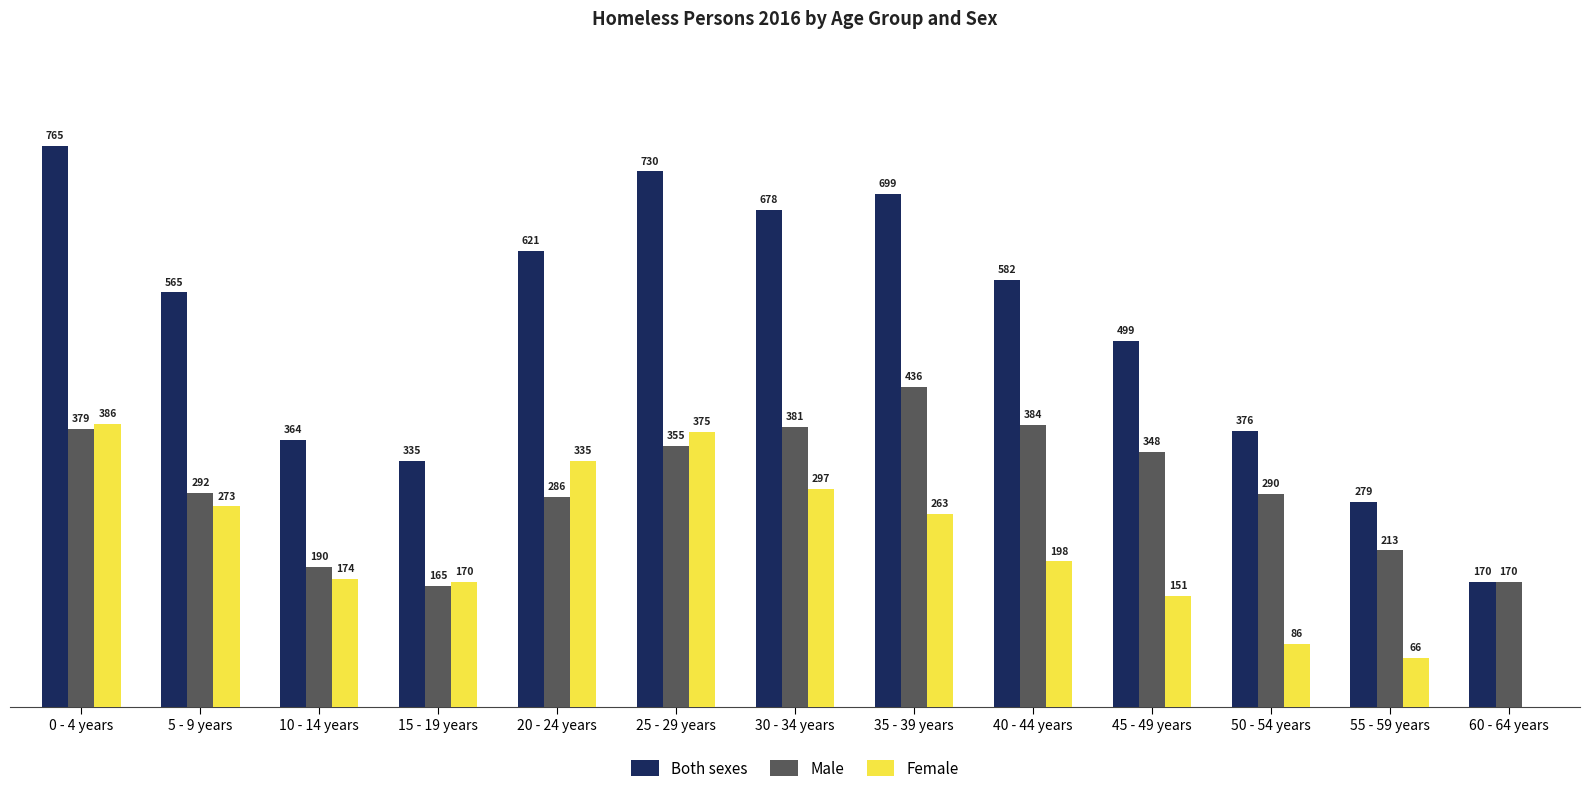

Which series has the largest total across all categories?

Both sexes